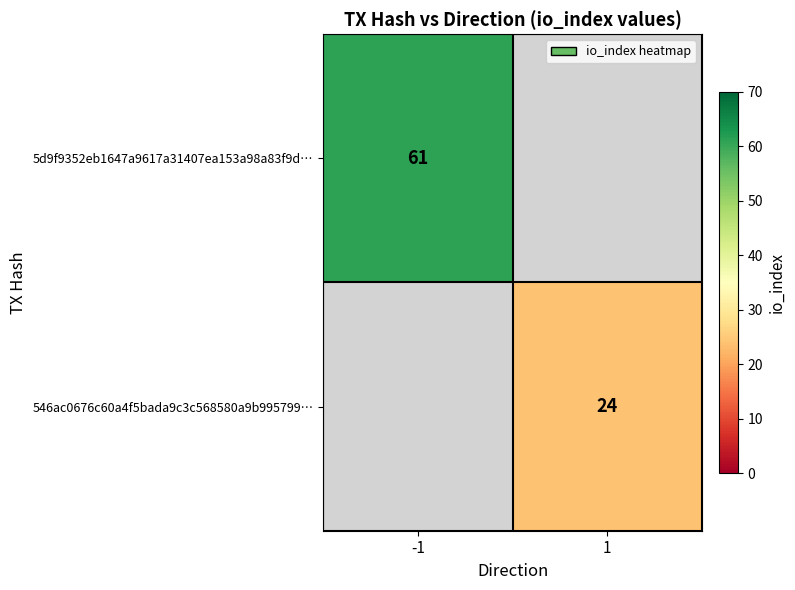

Is it true that 5d9f9352eb1647a9617a31407ea153a98a83f9d… equals 61 at -1?

True